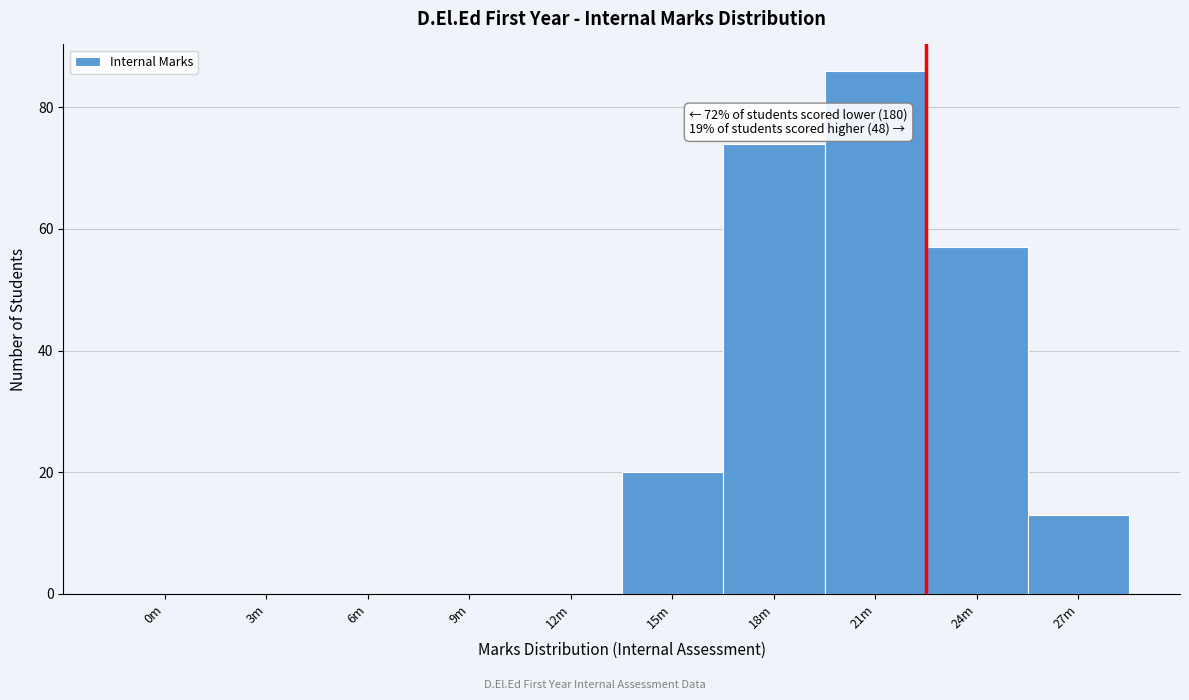

Reading left to right, extract all data points from this chart.

0m=0	3m=0	6m=0	9m=0	12m=0	15m=20	18m=74	21m=86	24m=57	27m=13